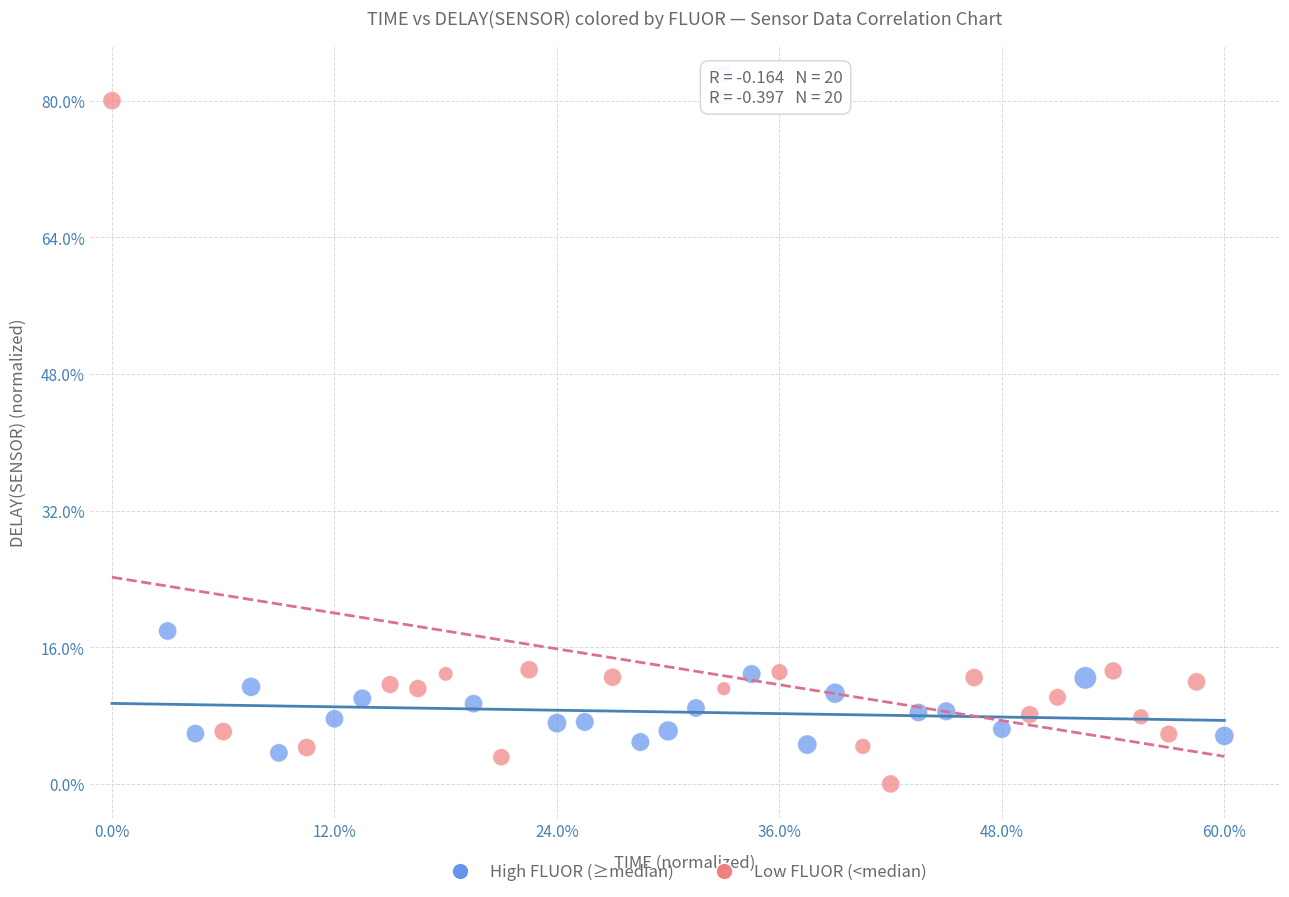

Which series has the widest spread of Y values?

Low FLUOR (<median)